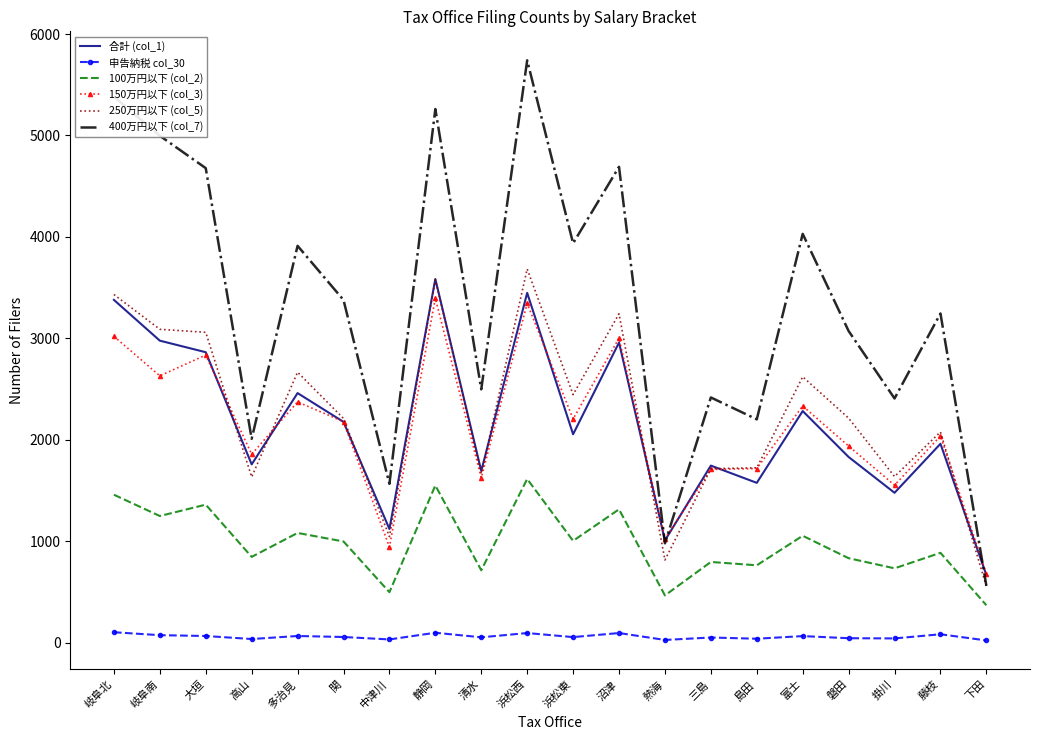

The value of 400万円以下 (col_7) at 熱海 is 979. True or false?

True